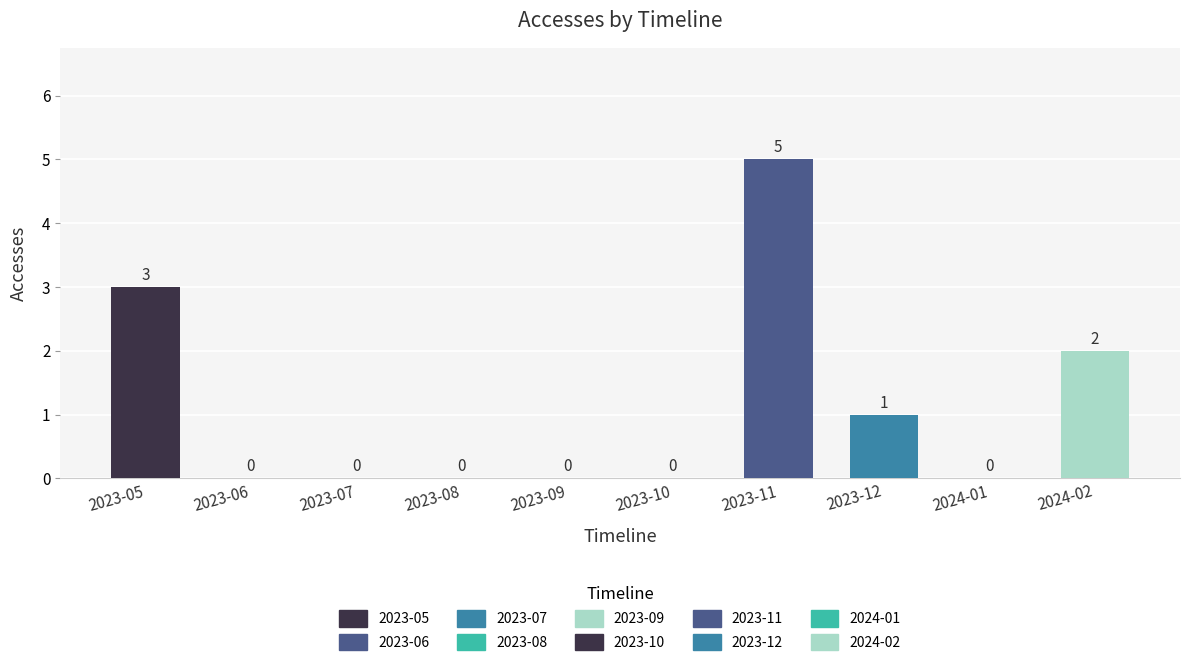

How many values are between 0 and 2?

8